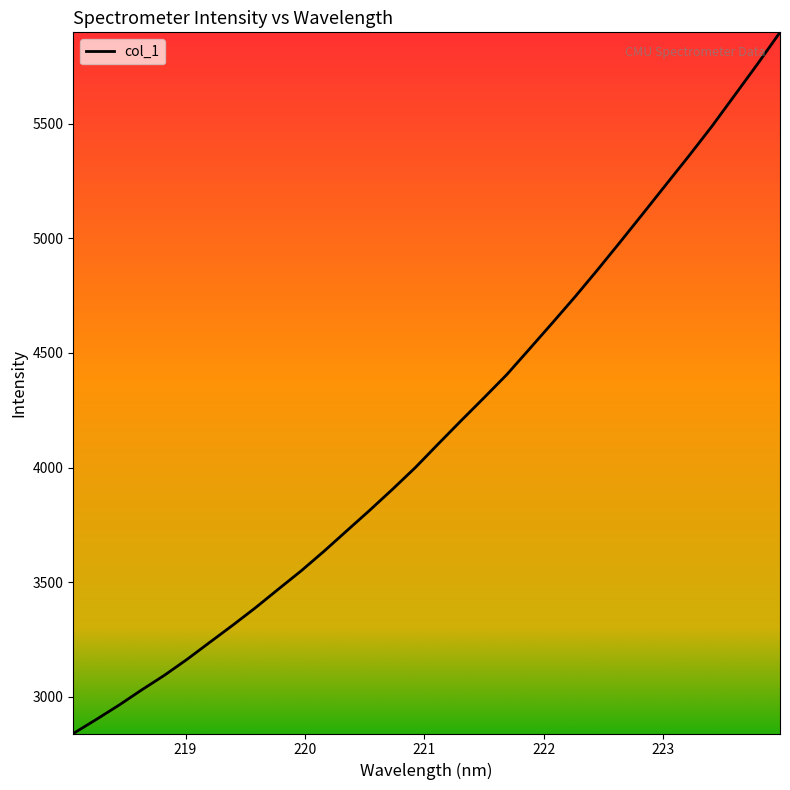

How many values exceed 4103?

16